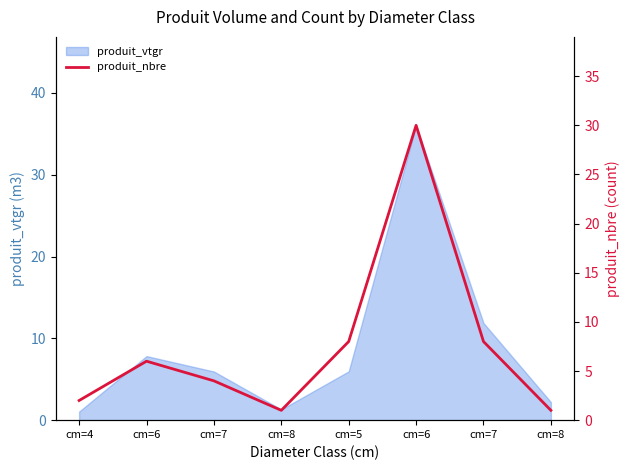

Reading right to left, what are all the values shown in this chart?

1	8	30	8	1	4	6	2